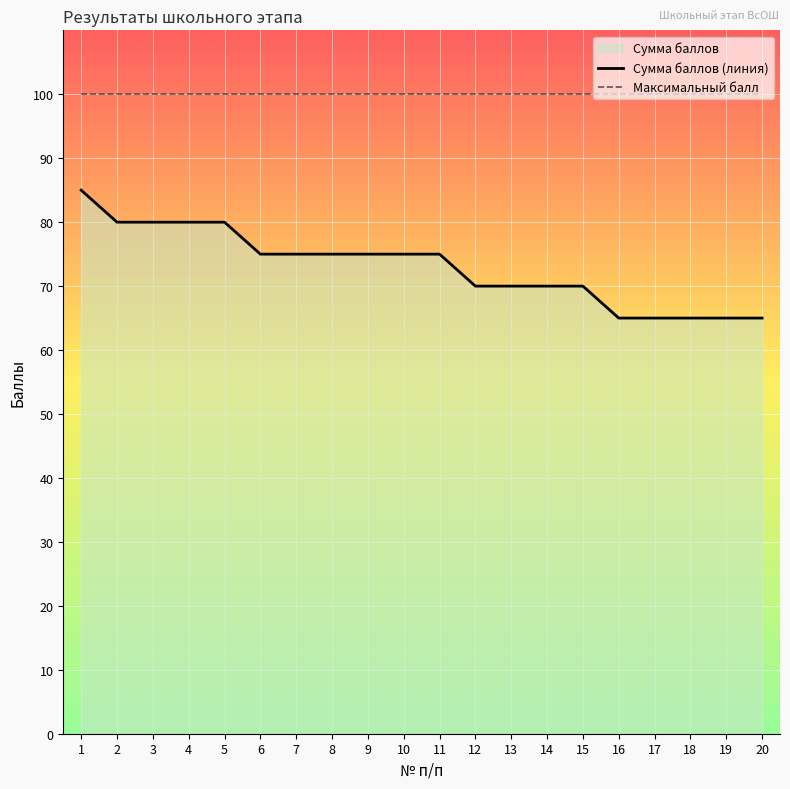

How many values are between 70 and 80?

14